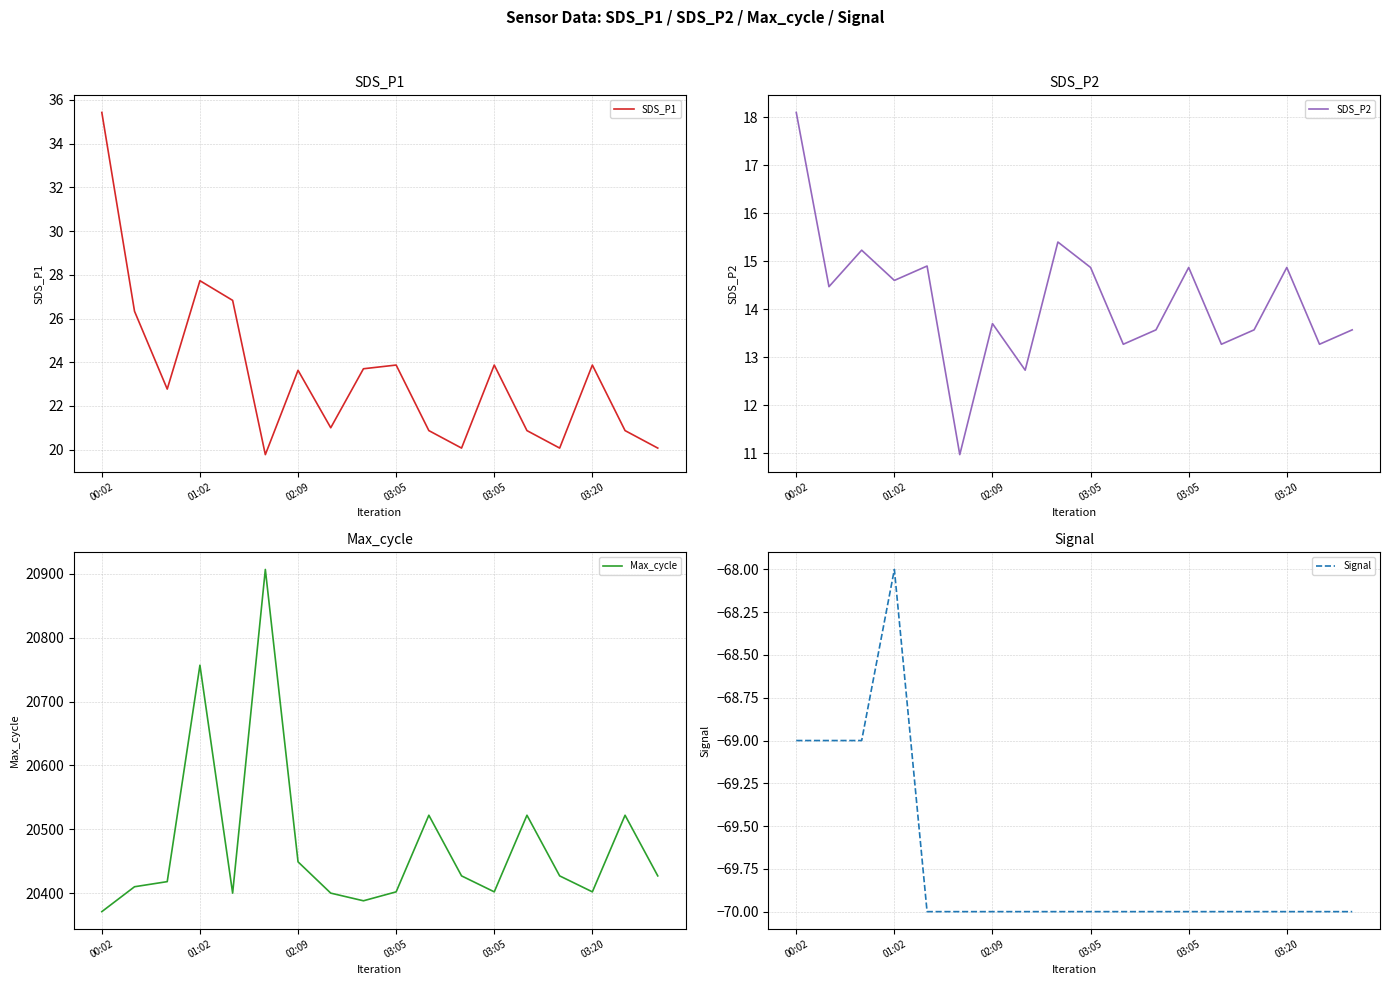

What is the minimum value for SDS_P1?

19.8